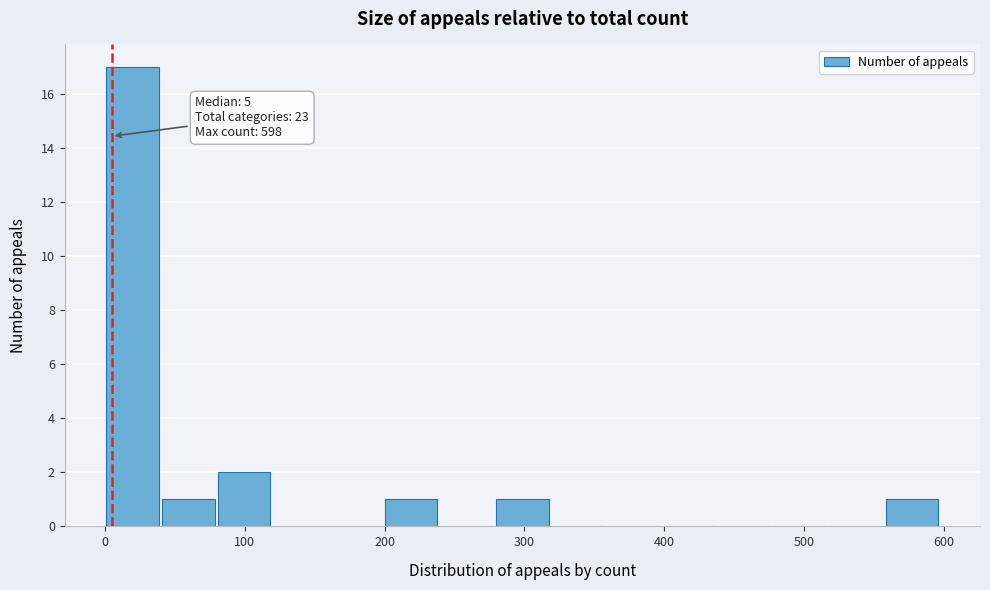

Around what value on the x-axis is the tallest bar? Give the approximate position of its centre, as read against the axis.

20